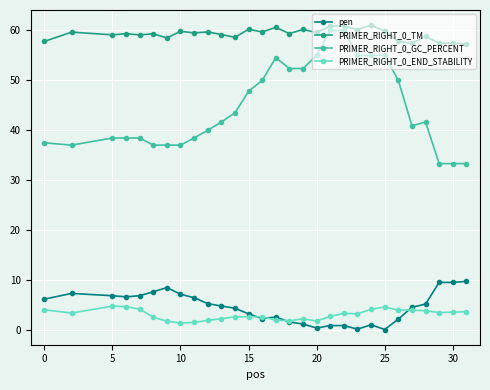

Does the chart display data point markers on the line(s)?

Yes